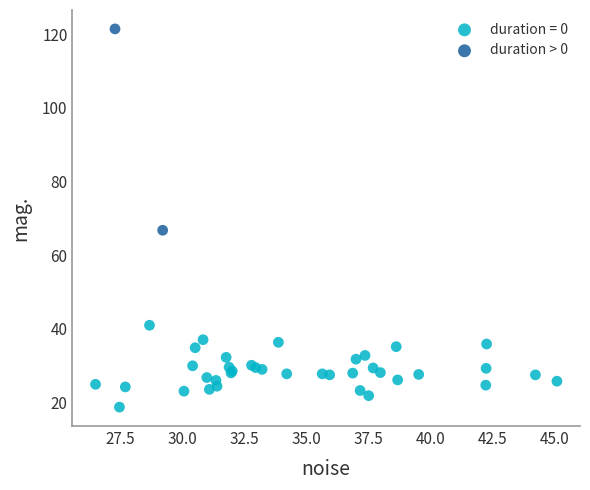

What are all the series names shown in the legend?

duration = 0, duration > 0